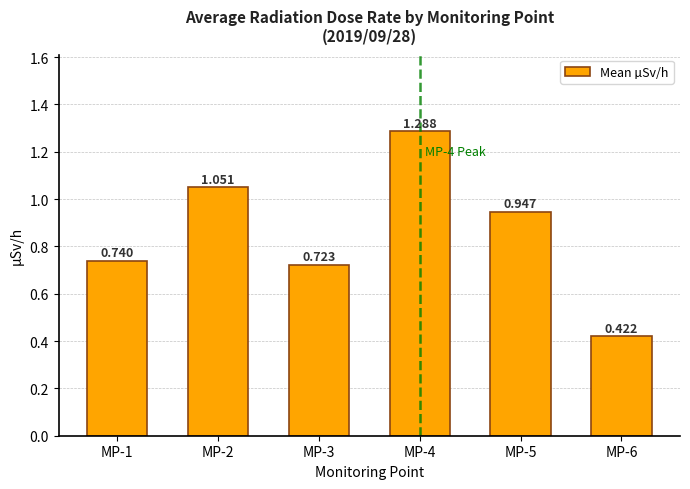

How many series are shown in this chart?

1